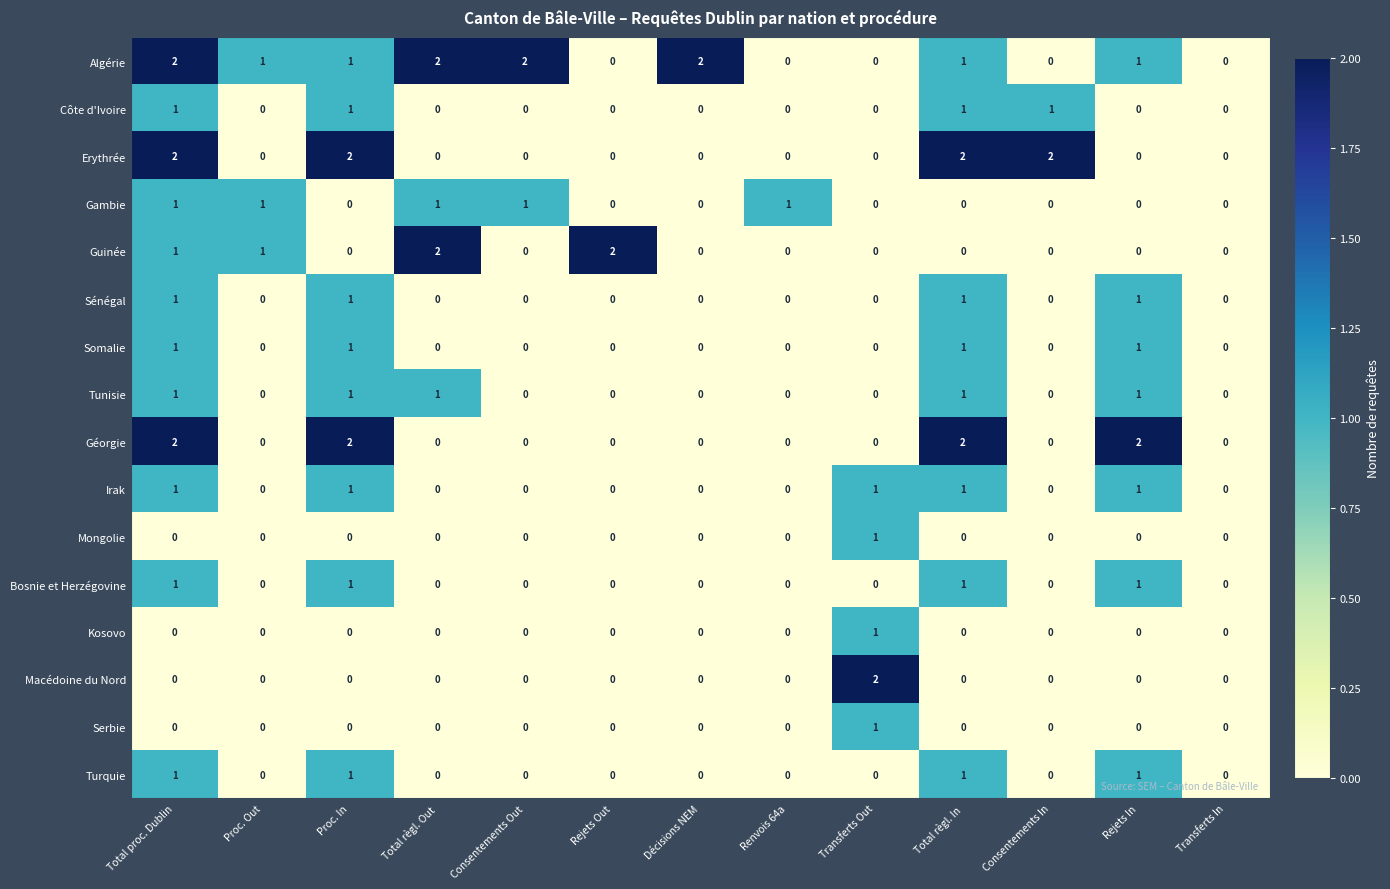

Is it true that Turquie equals 1 at Décisions NEM?

False